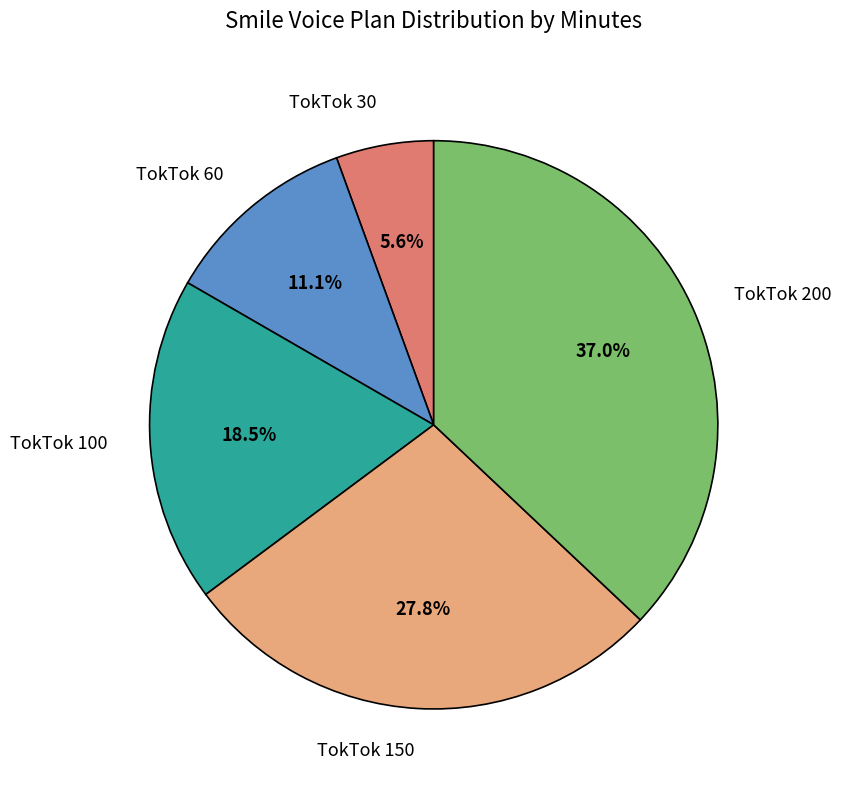

Is it true that TokTok 30 is 6% of the pie?

True